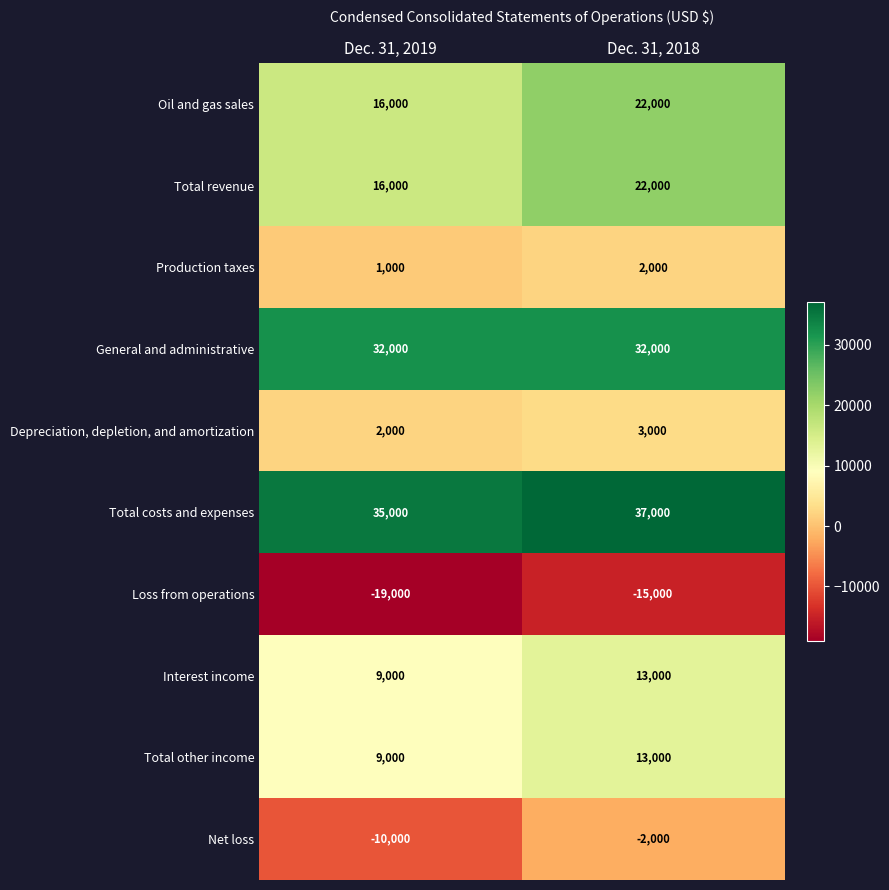

What is the sum of the General and administrative values at Dec. 31, 2019 and Dec. 31, 2018?

64000